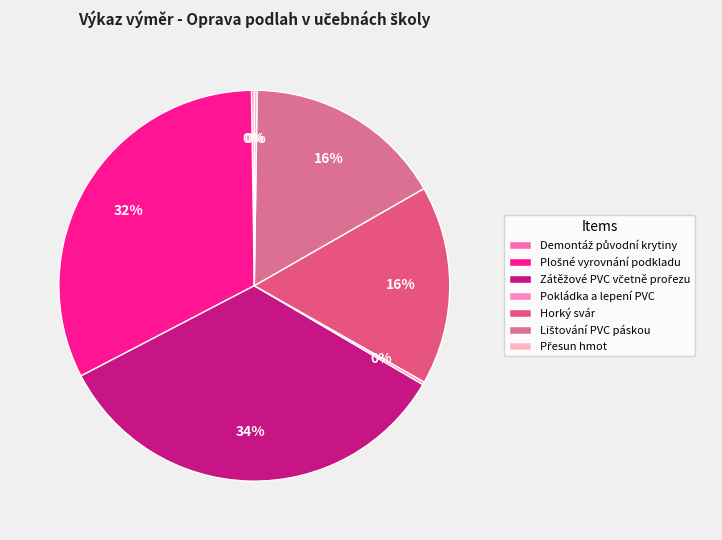

How many slices are in this pie chart?

7